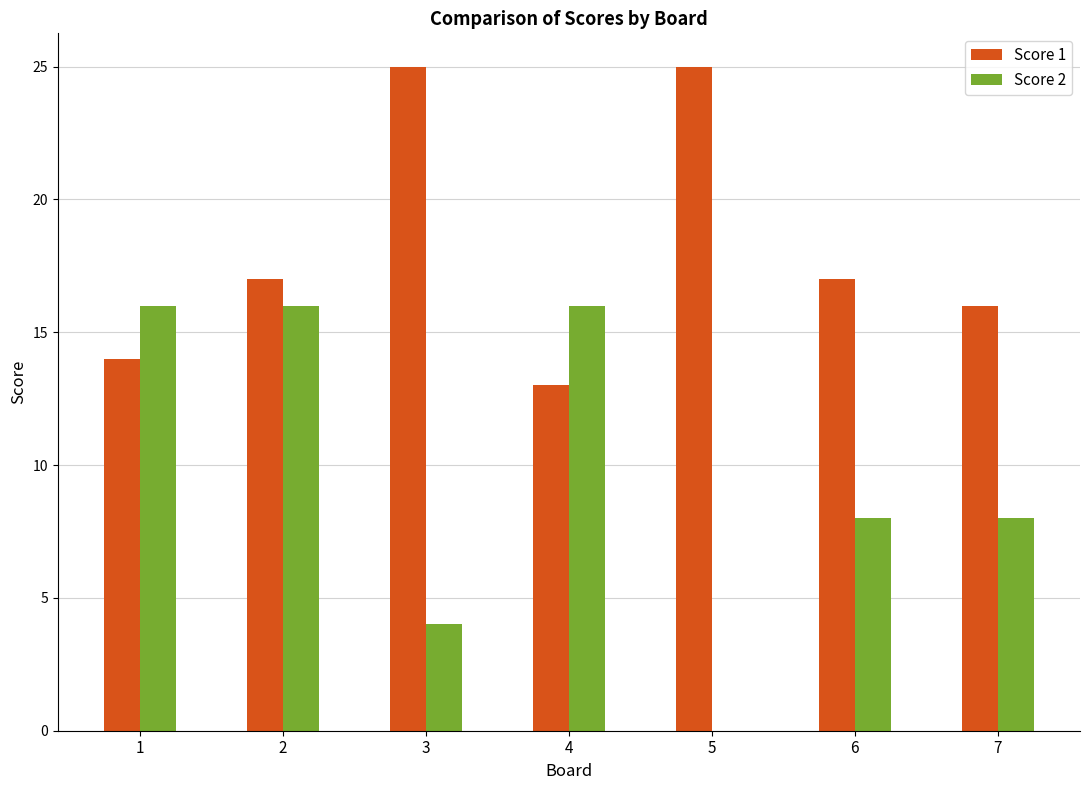

What are all the series names shown in the legend?

Score 1, Score 2